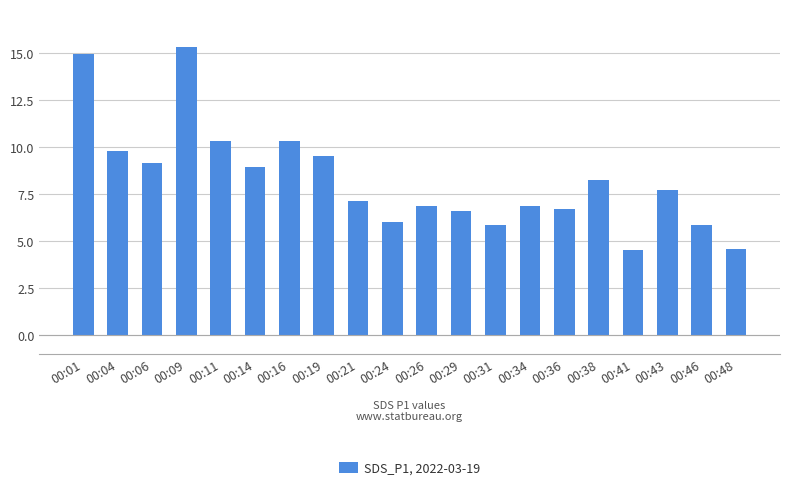

What is the greatest value displayed?

15.3